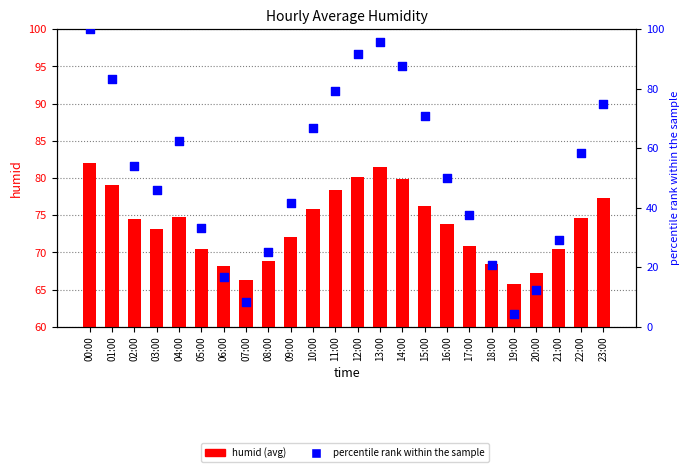

Which series has the largest total across all categories?

humid (avg)